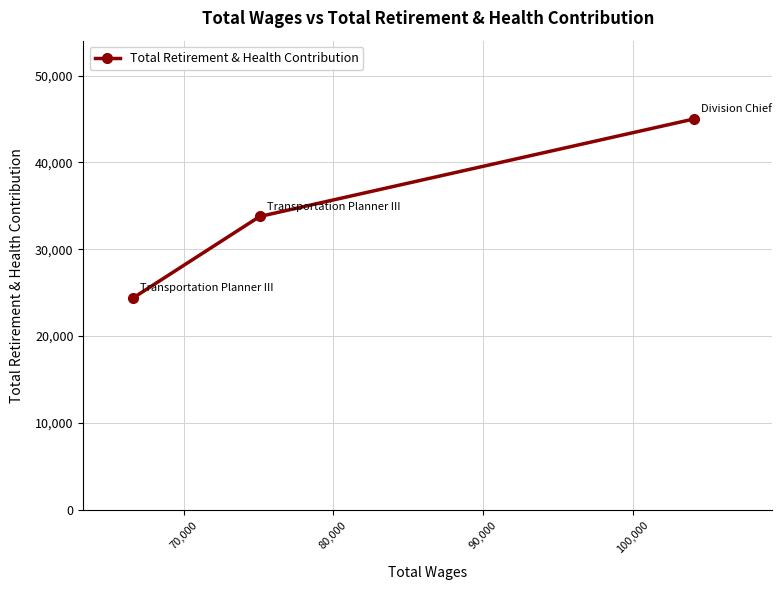

What is the difference between the maximum and minimum values?

20607